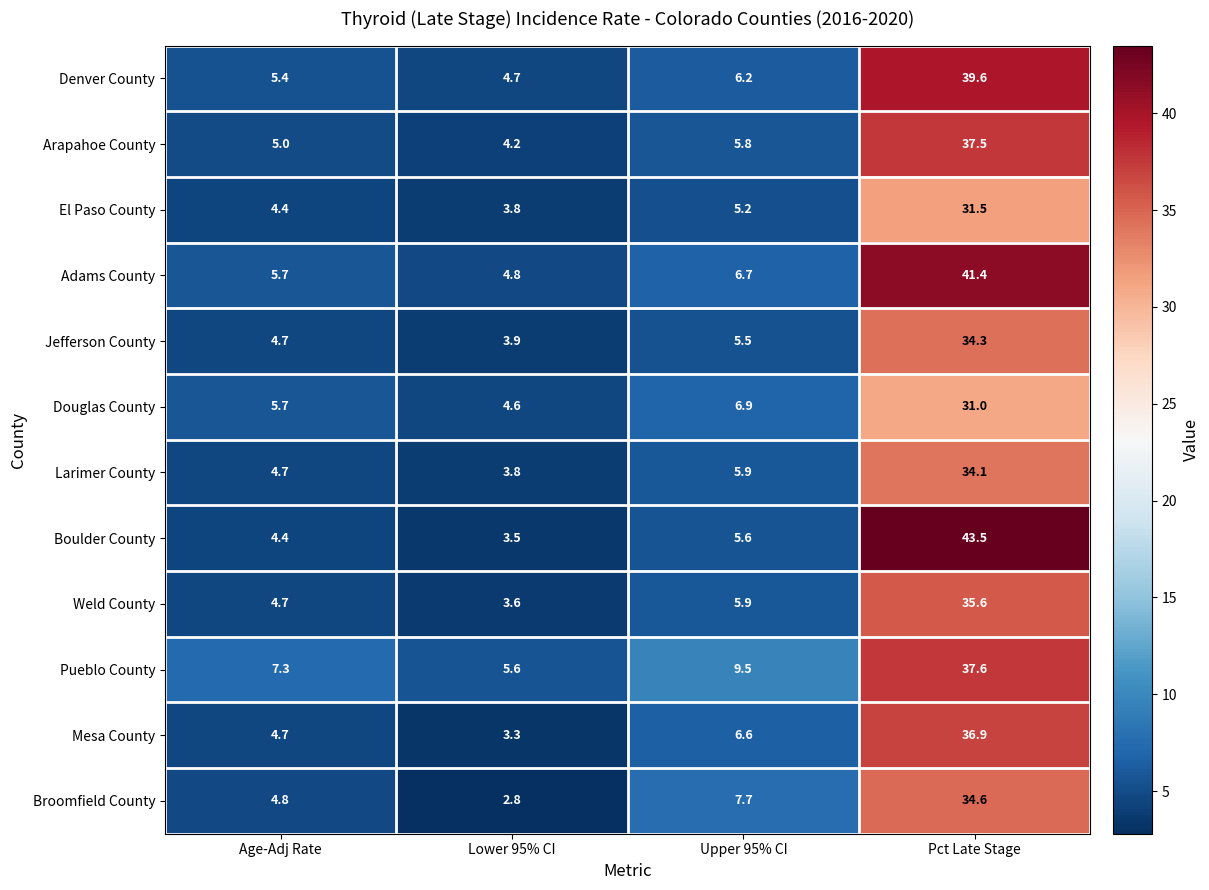

Between Age-Adj Rate and Upper 95% CI, which series saw the biggest shift?

Broomfield County